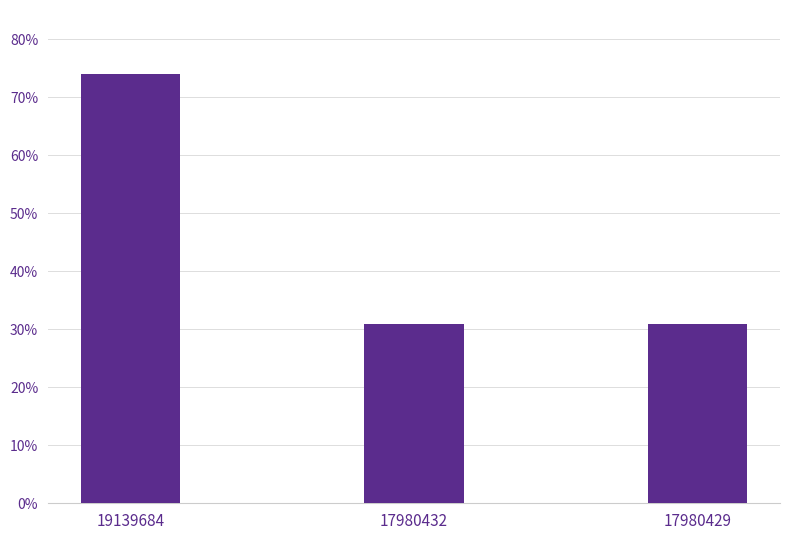

What is the maximum value shown in the chart?

74.0